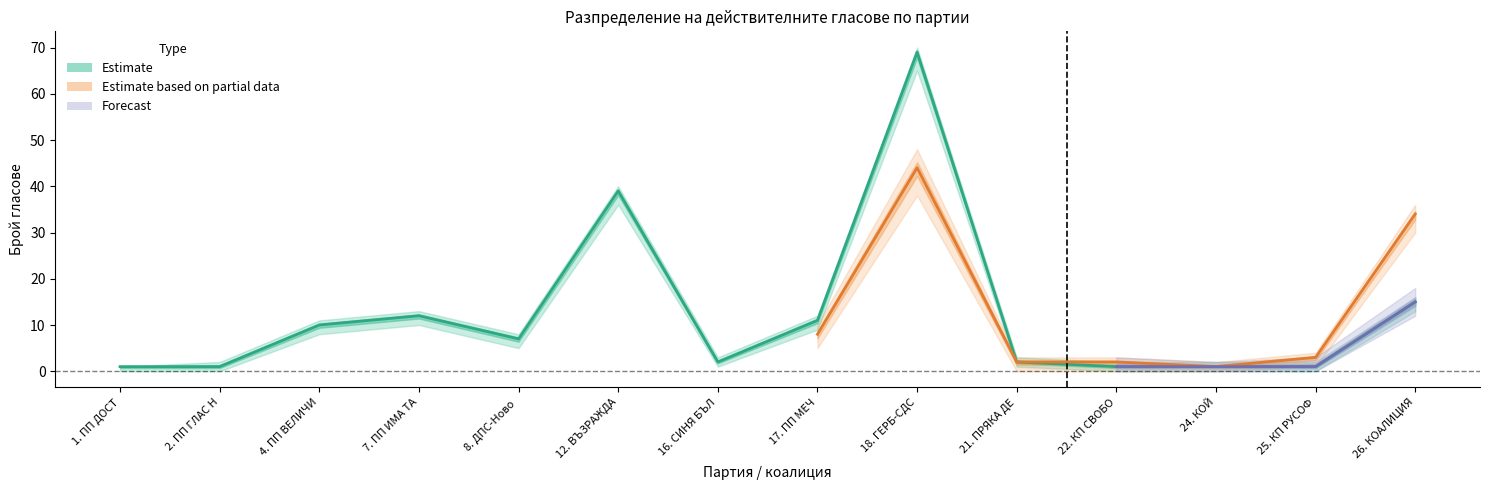

What is the label of the 7th point from the left?

16. СИНЯ БЪЛГАРИЯ